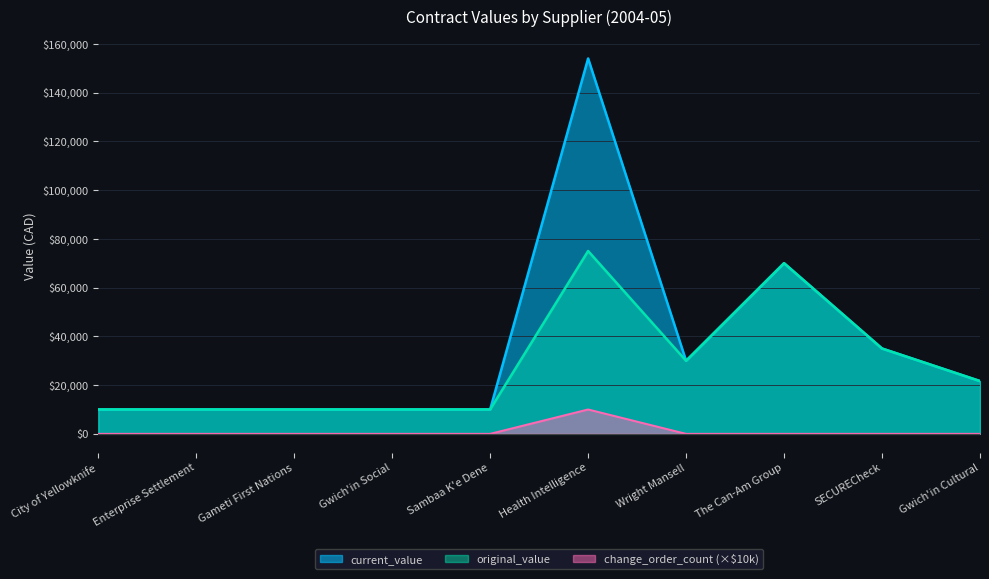

How many data points in original_value are above 21644?

4